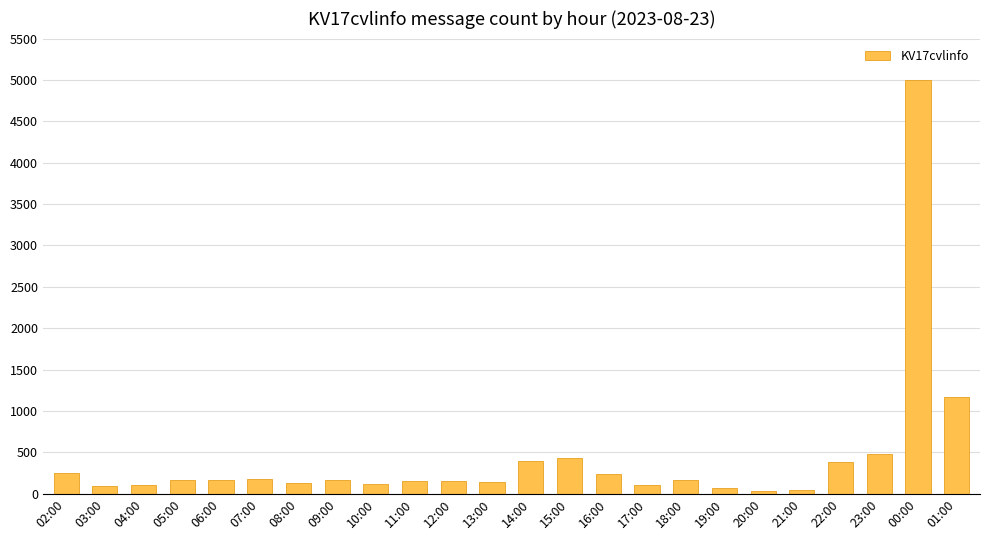

What is the difference between the maximum and minimum values?

4976